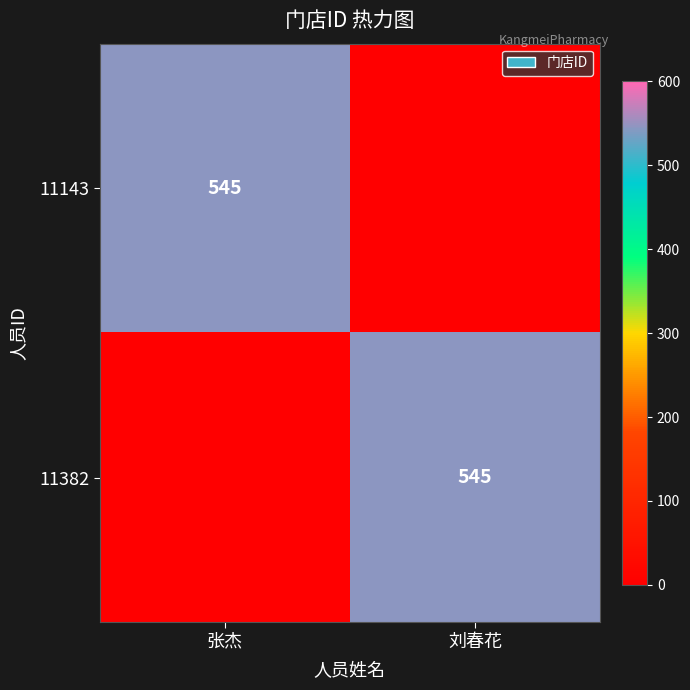

The 11143 series shows 380 at 张杰. True or false?

False